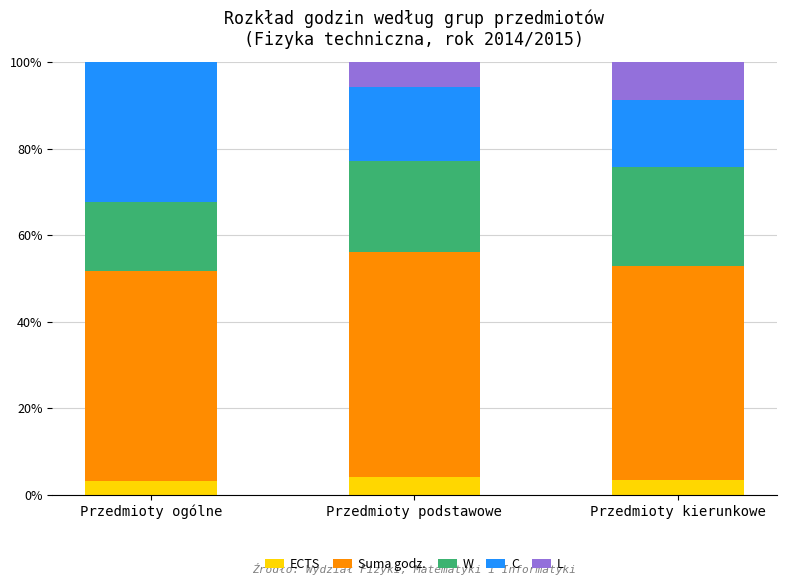

Are the bars grouped side by side (vs. stacked)?

No